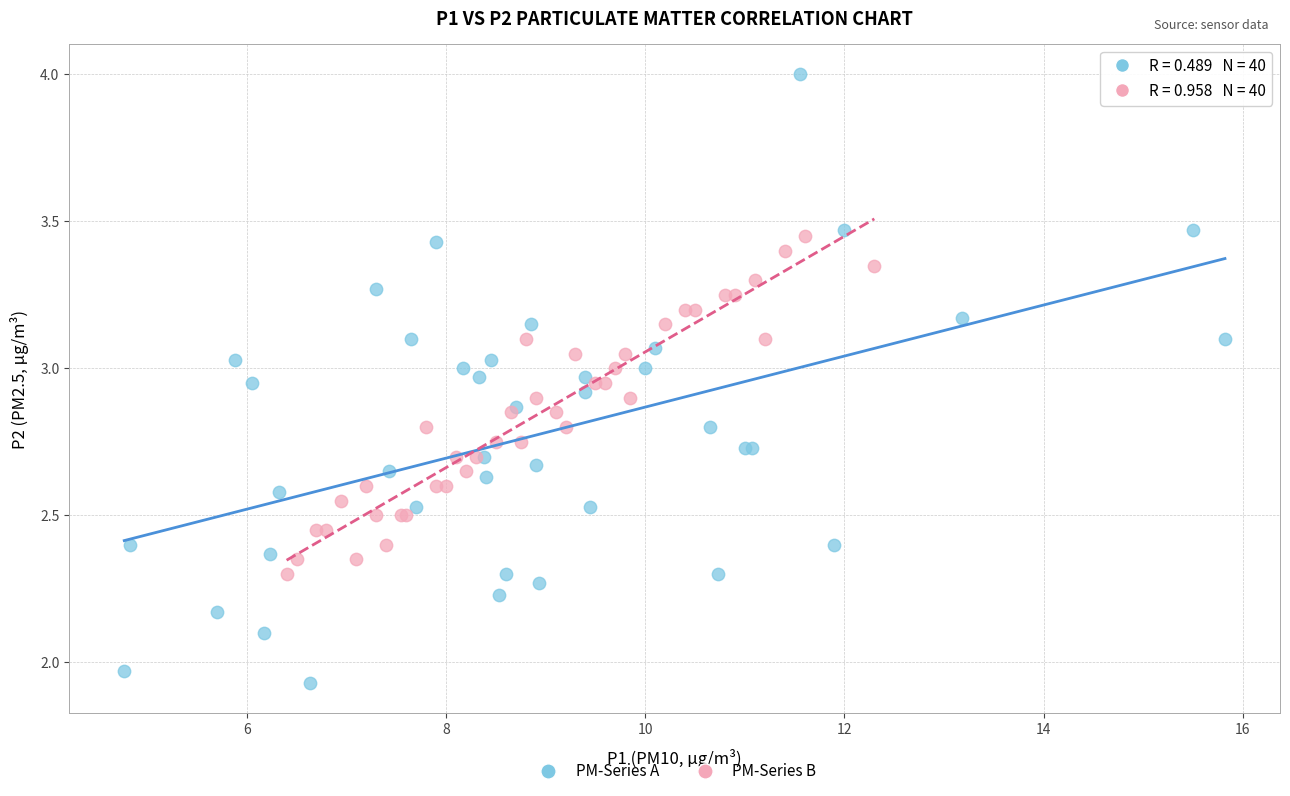

Which series reaches the minimum Y coordinate?

PM-Series A